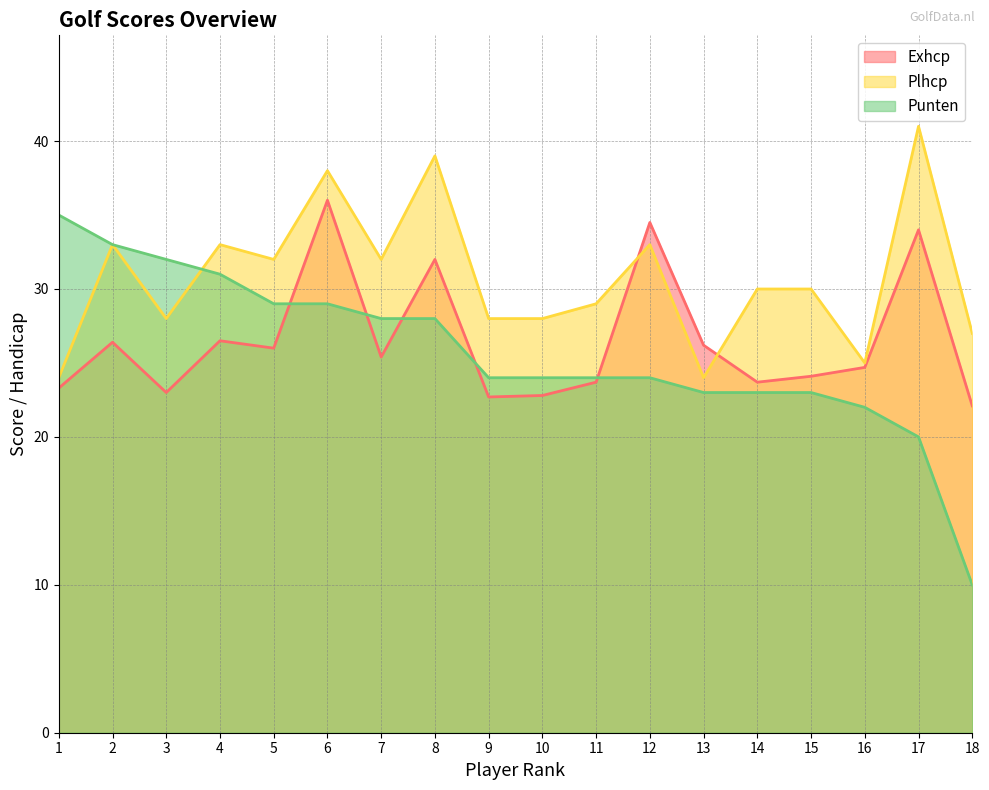

Does the chart have visible grid lines?

Yes